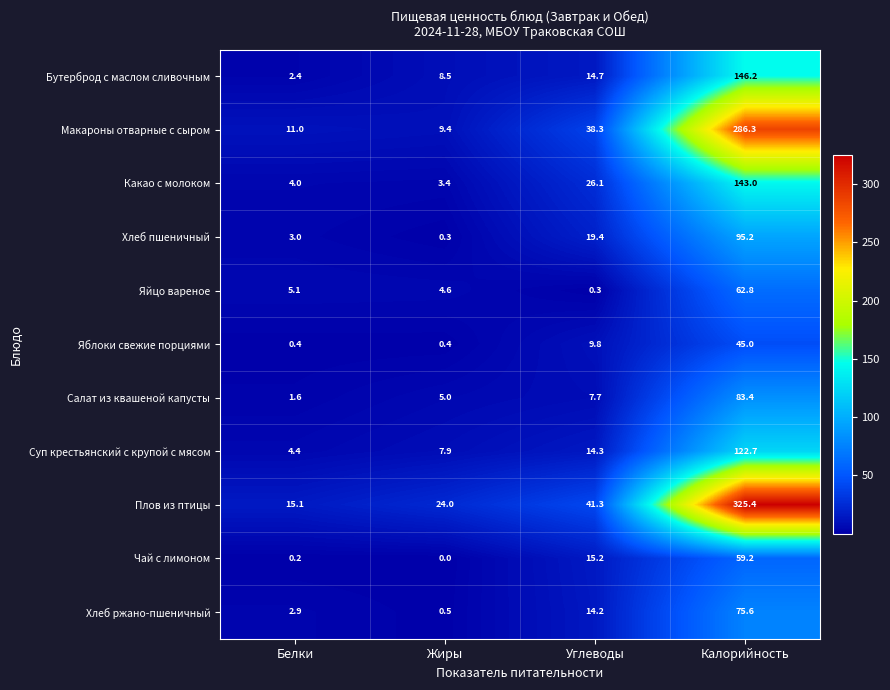

What is the average value of the Яйцо вареное series?

18.2